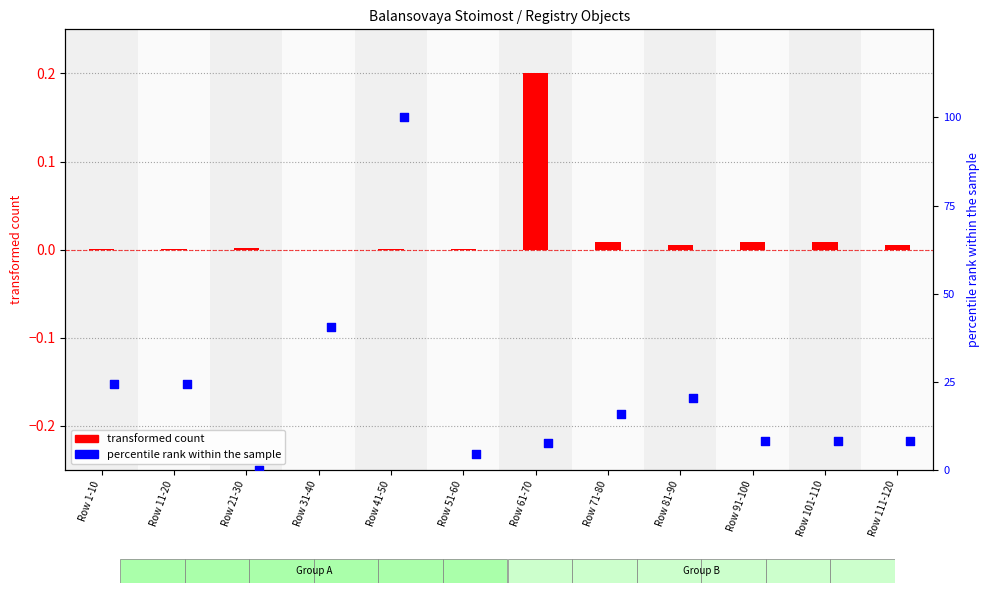

At which category is the sum across all series the highest?

Row 41-50